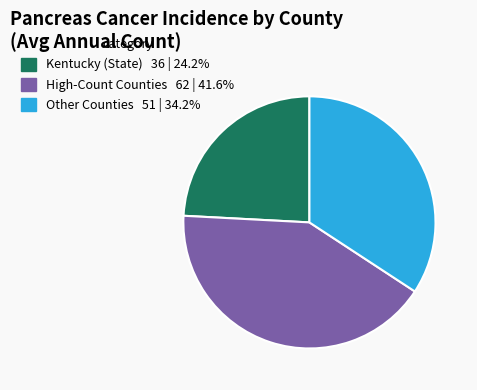

Does any single category account for the majority?

No